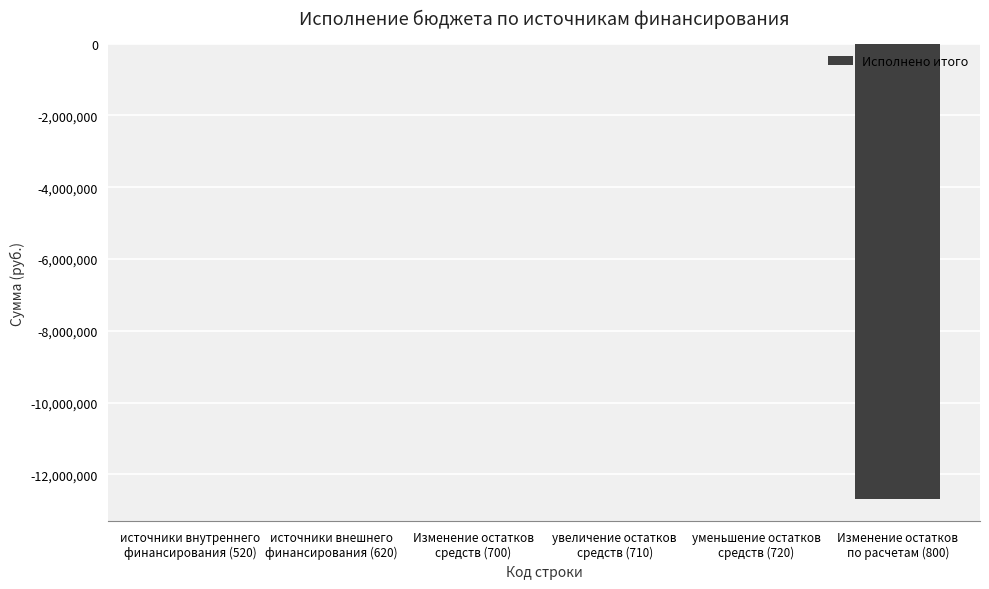

The value at источники внешнего
финансирования (620) is -7341608.6. True or false?

False